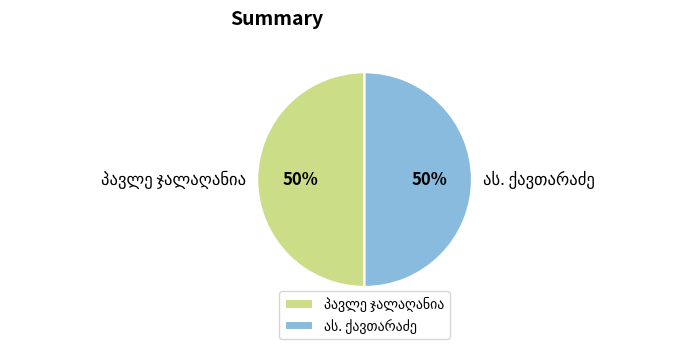

To the nearest percent, what is the average slice percentage?

50%